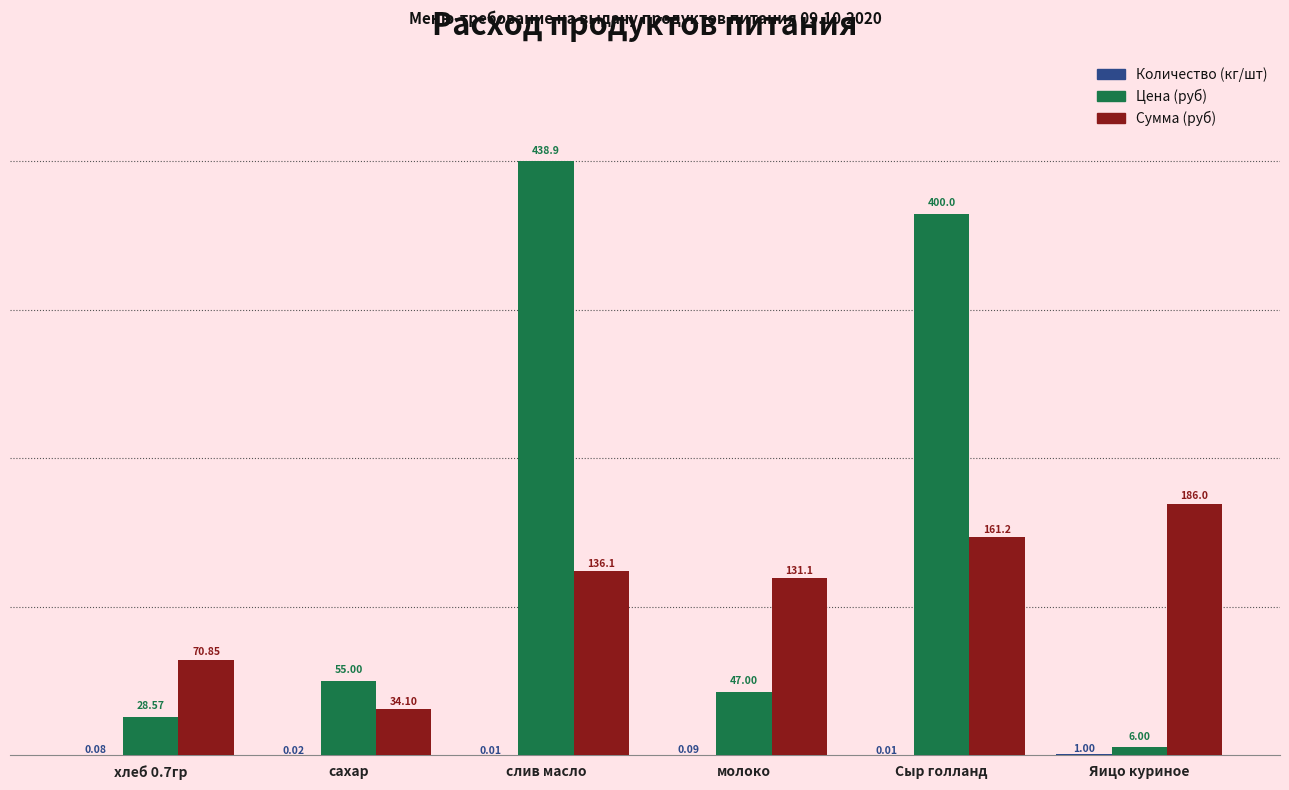

Which series changed the most between молоко and Яицо куриное?

Сумма (руб)